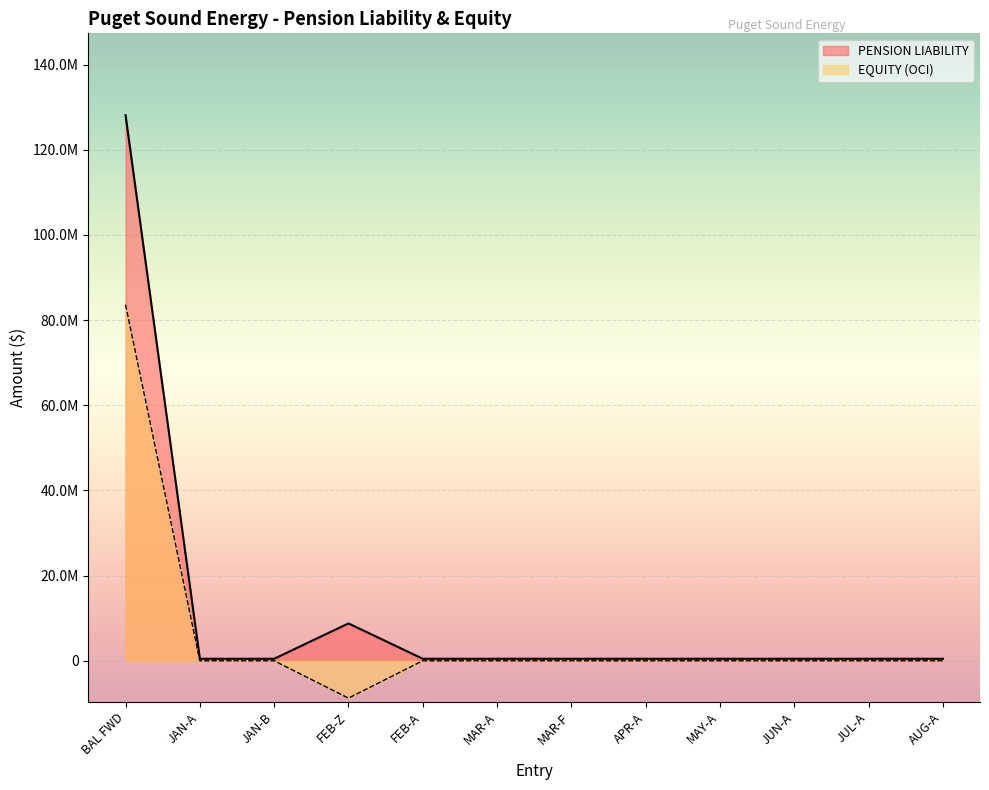

Is it true that PENSION LIABILITY equals 469083.3 at APR-A?

True